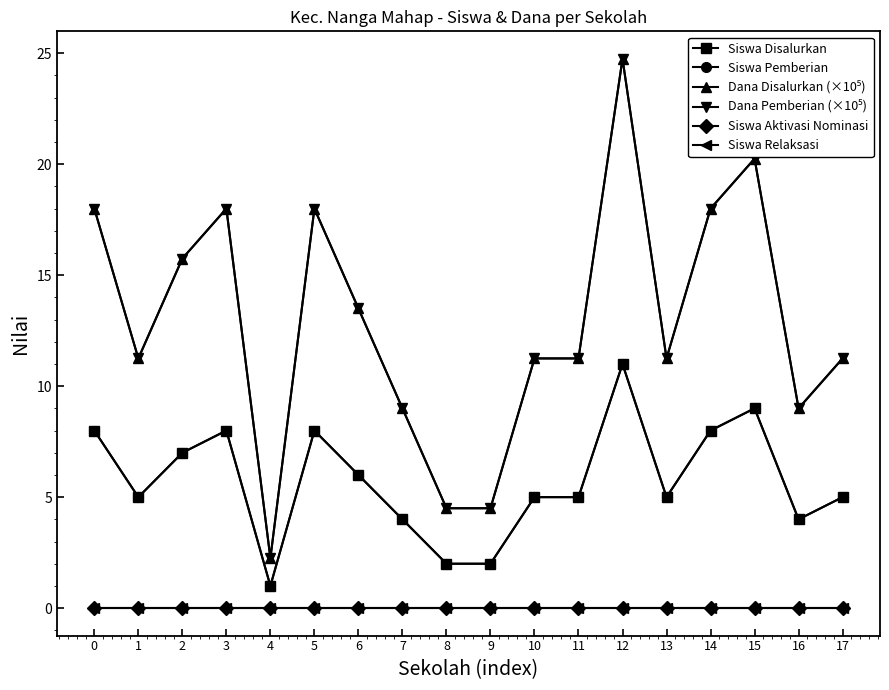

List the series in order of their peak value, lowest first.

Siswa Aktivasi Nominasi, Siswa Relaksasi, Siswa Disalurkan, Siswa Pemberian, Dana Disalurkan (×10⁵), Dana Pemberian (×10⁵)